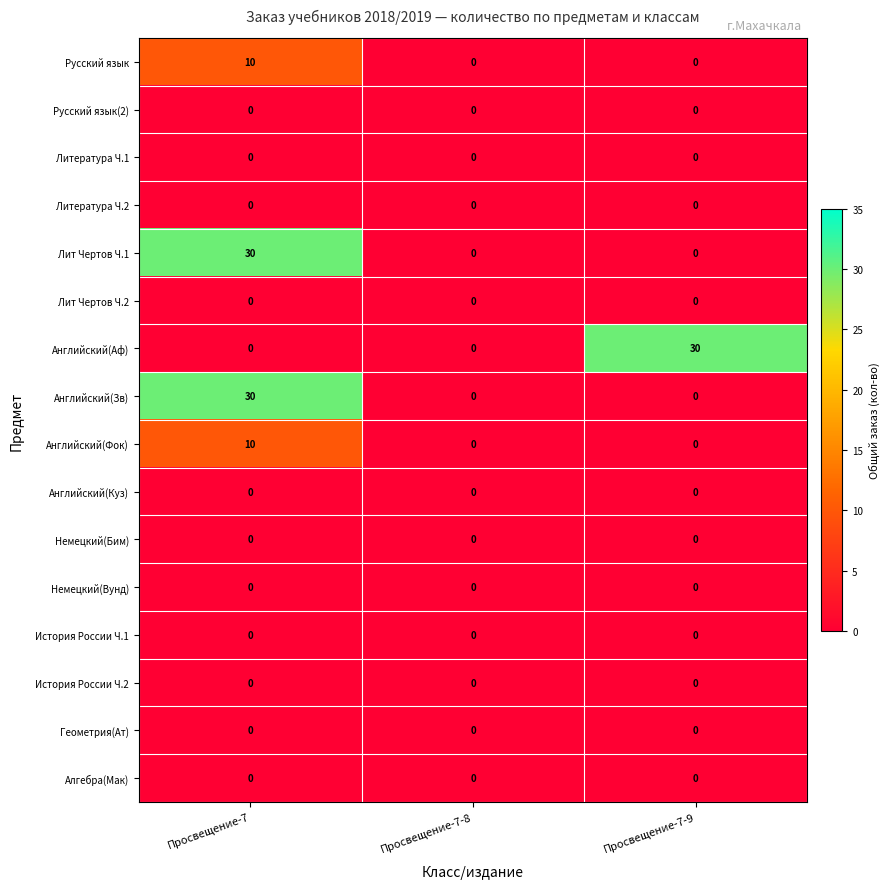

What is the average value of the Лит Чертов Ч.1 series?

10